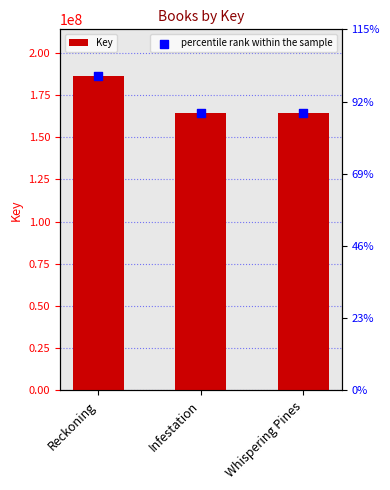

At which category is the sum across all series the highest?

Reckoning